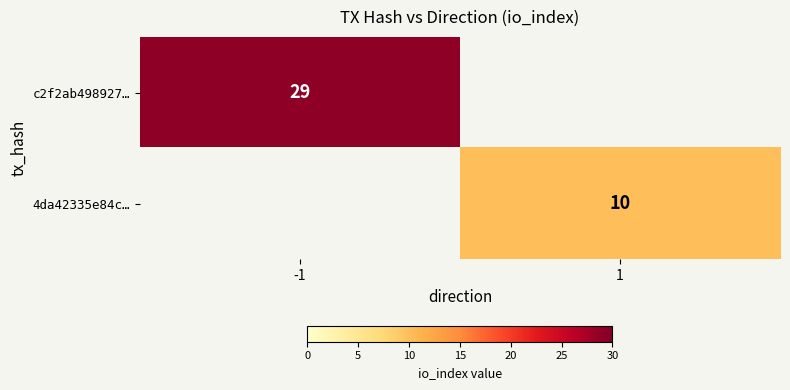

How many data points does each series have?

2